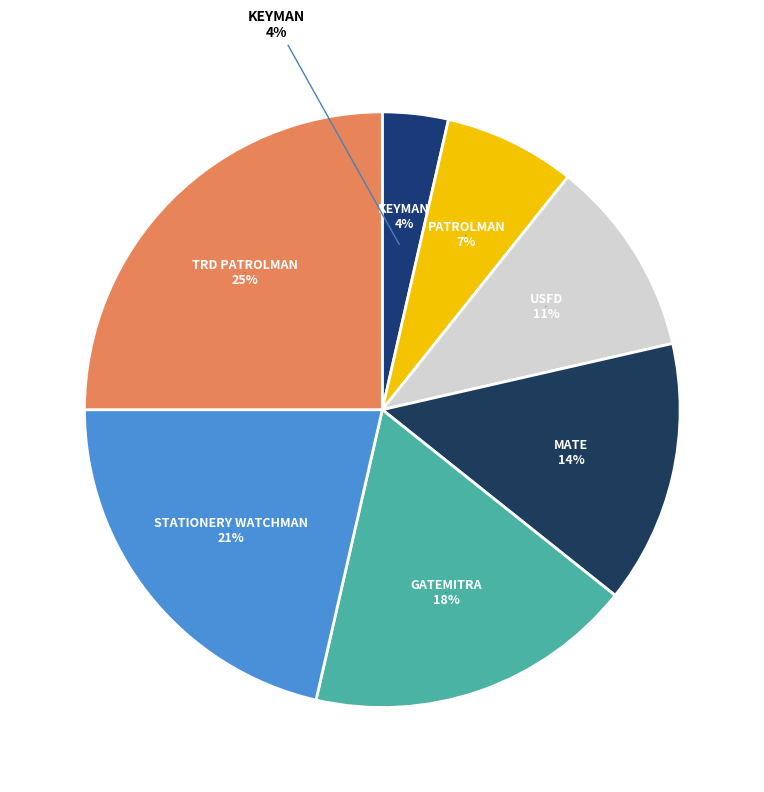

To the nearest percent, what percentage of the pie is STATIONERY WATCHMAN?

21%